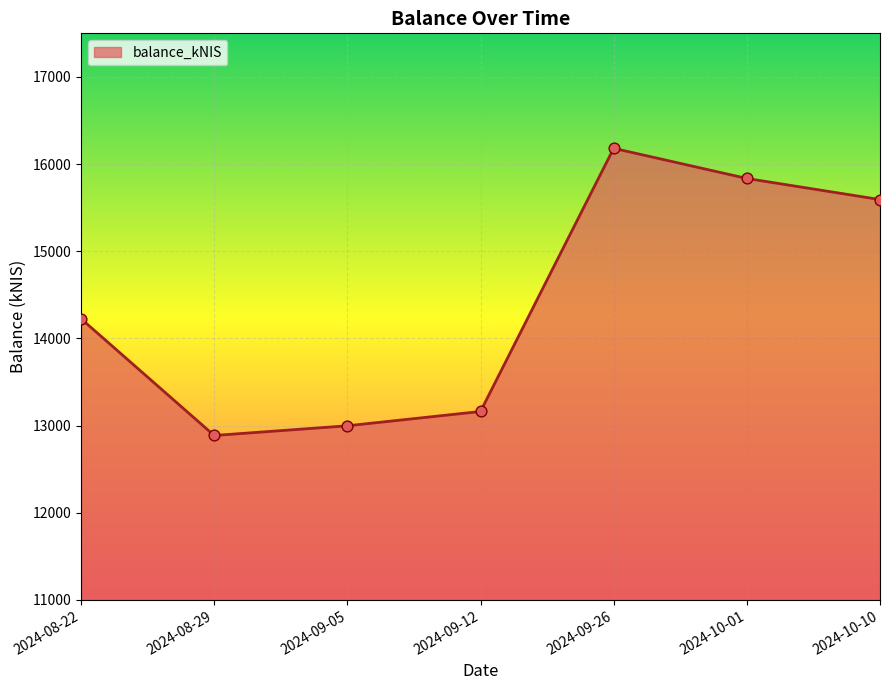

Between 2024-08-22 and 2024-09-12, which is larger?

2024-08-22